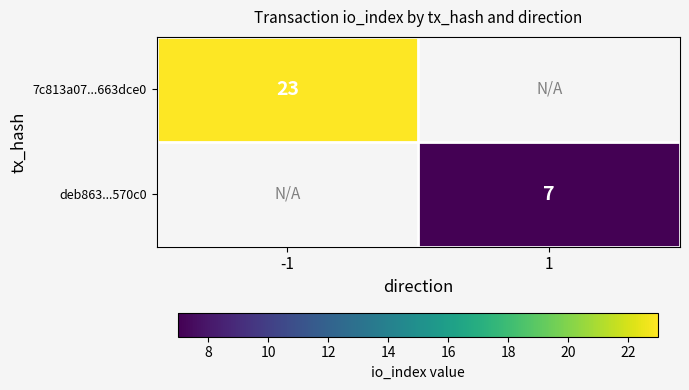

True or false: 7c813a07...663dce0 has a value of 32 at -1.

False